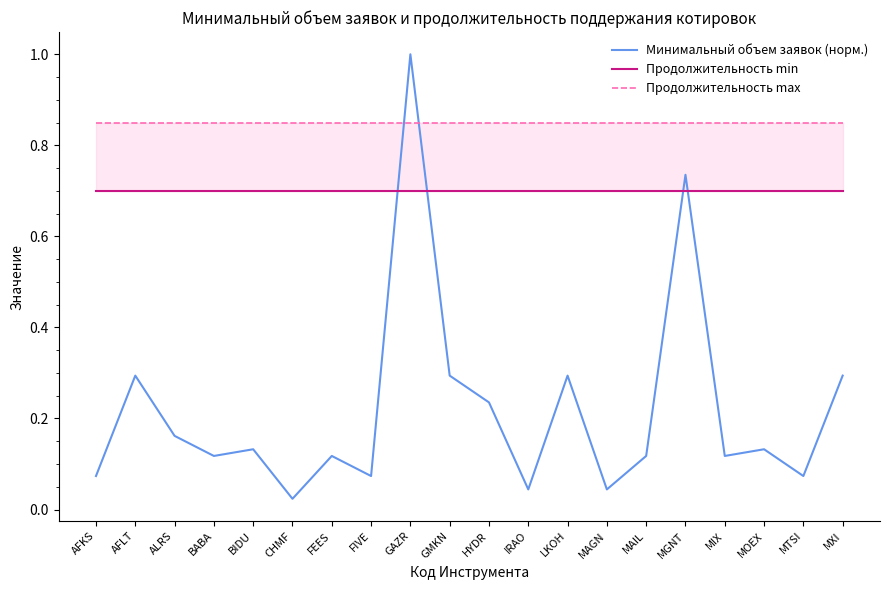

What is the sum of all Продолжительность min values?

14.0